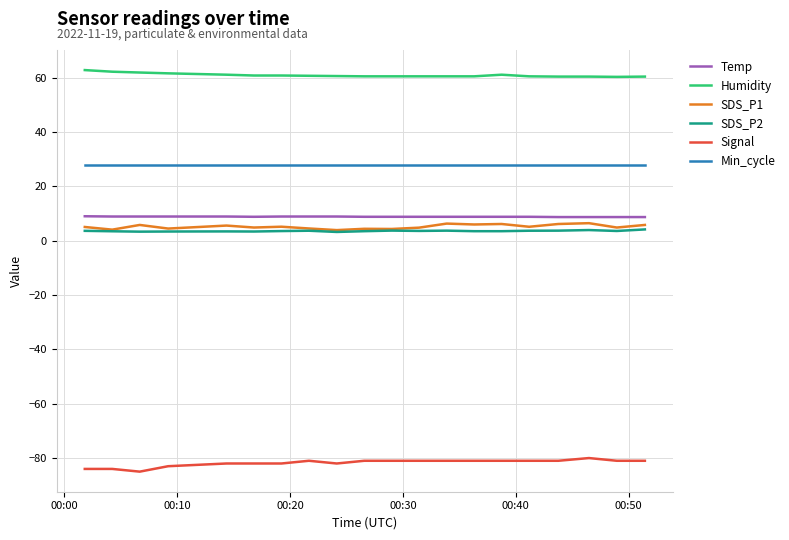

What is the highest value of the Signal series?

-80.0